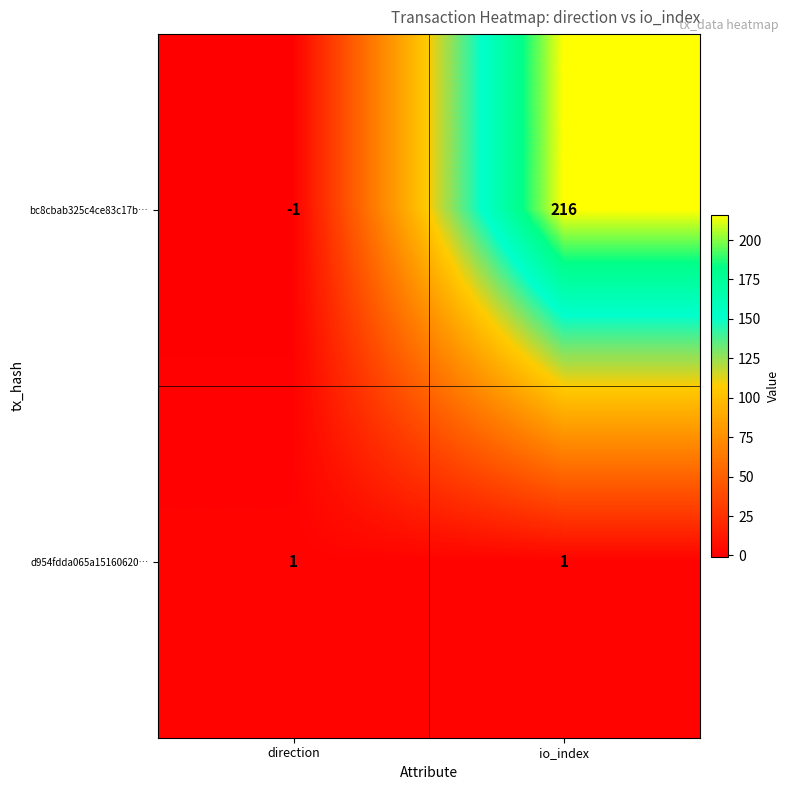

Which series has the largest range (max minus min)?

bc8cbab325c4ce83c17b…